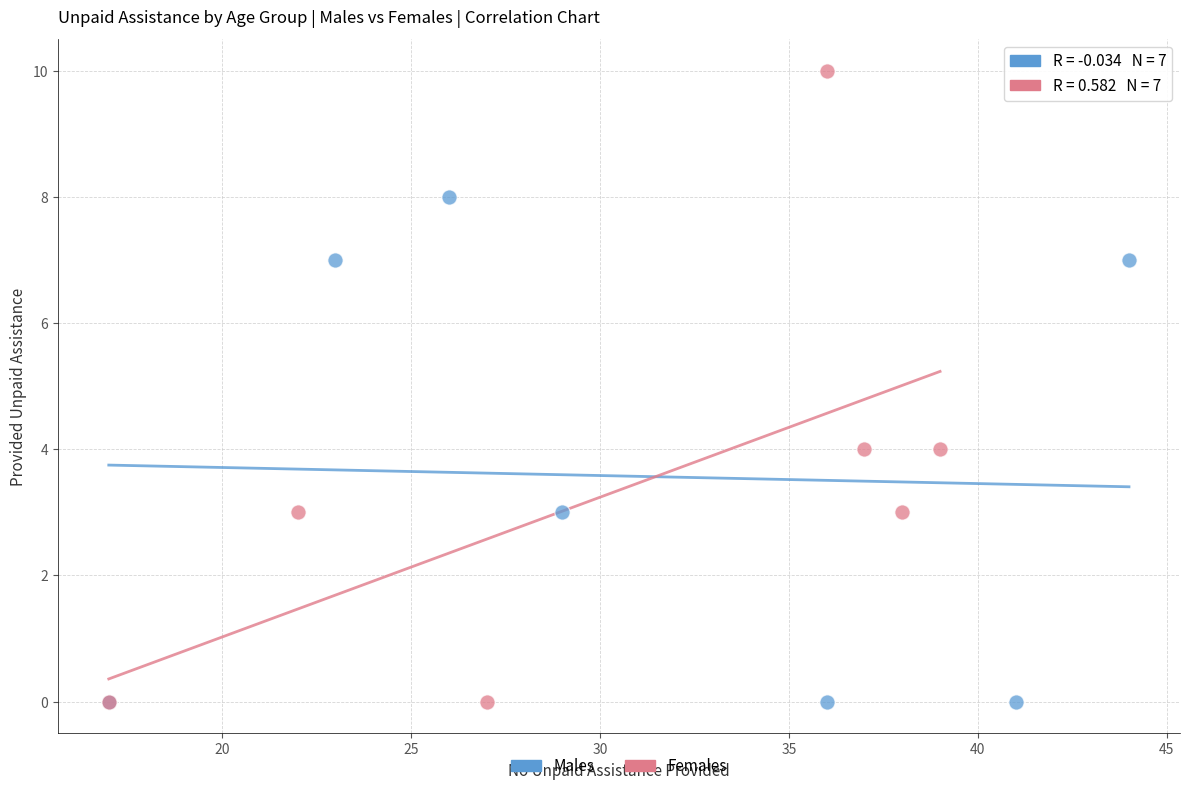

What are all the series names shown in the legend?

Males, Females